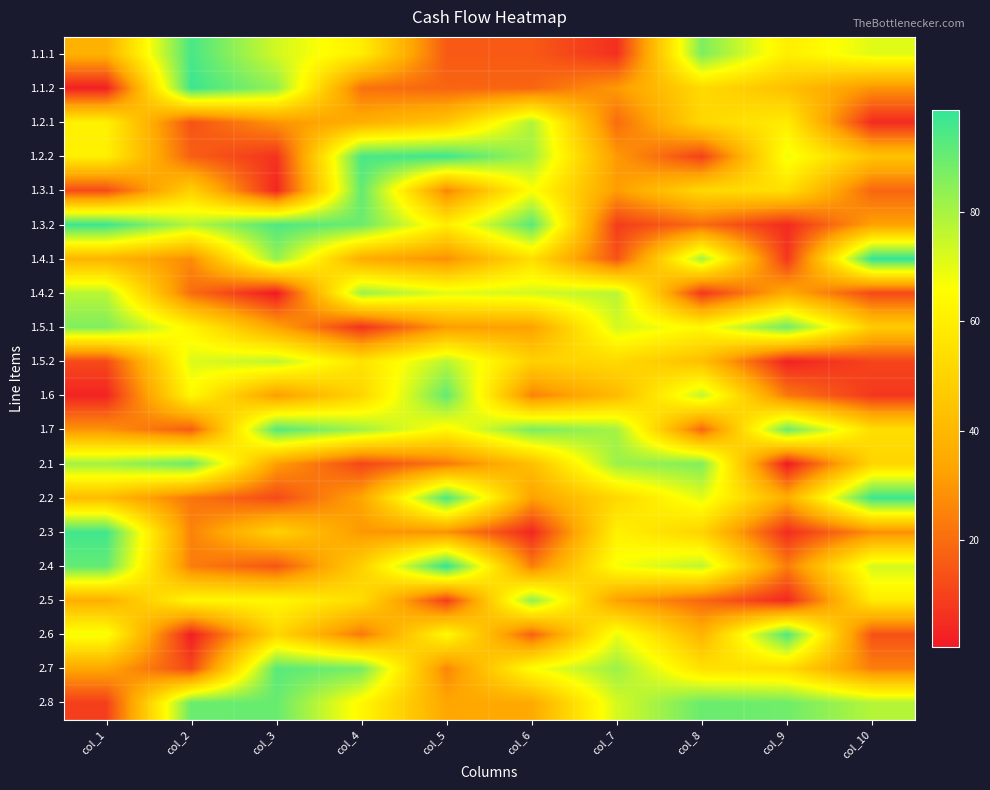

List the series in order of their peak value, lowest first.

1.5.2, 1.2.1, 1.4.2, 2.5, 1.5.1, 2.1, 2.8, 1.6, 1.3.1, 2.7, 1.7, 2.6, 1.1.1, 2.3, 1.2.2, 1.3.2, 1.1.2, 2.2, 2.4, 1.4.1